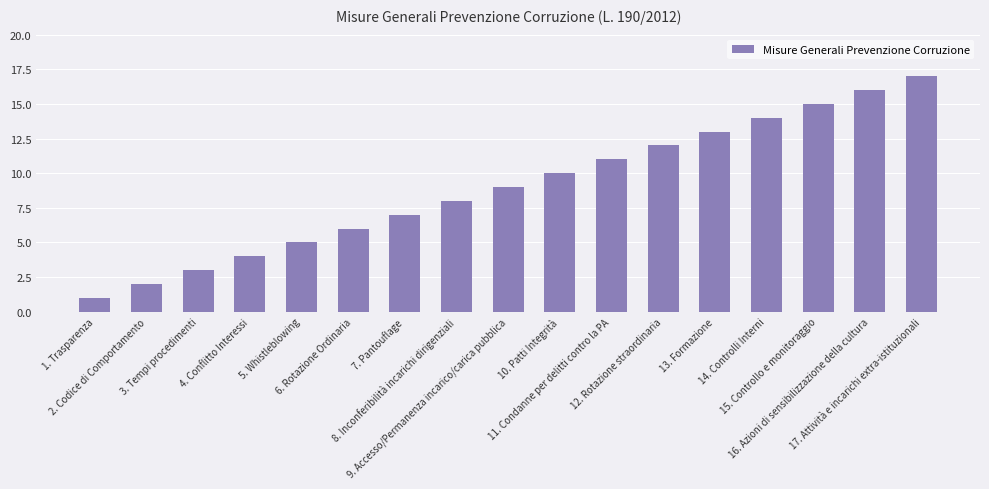

What is the label of the 16th bar from the right?

2. Codice di Comportamento